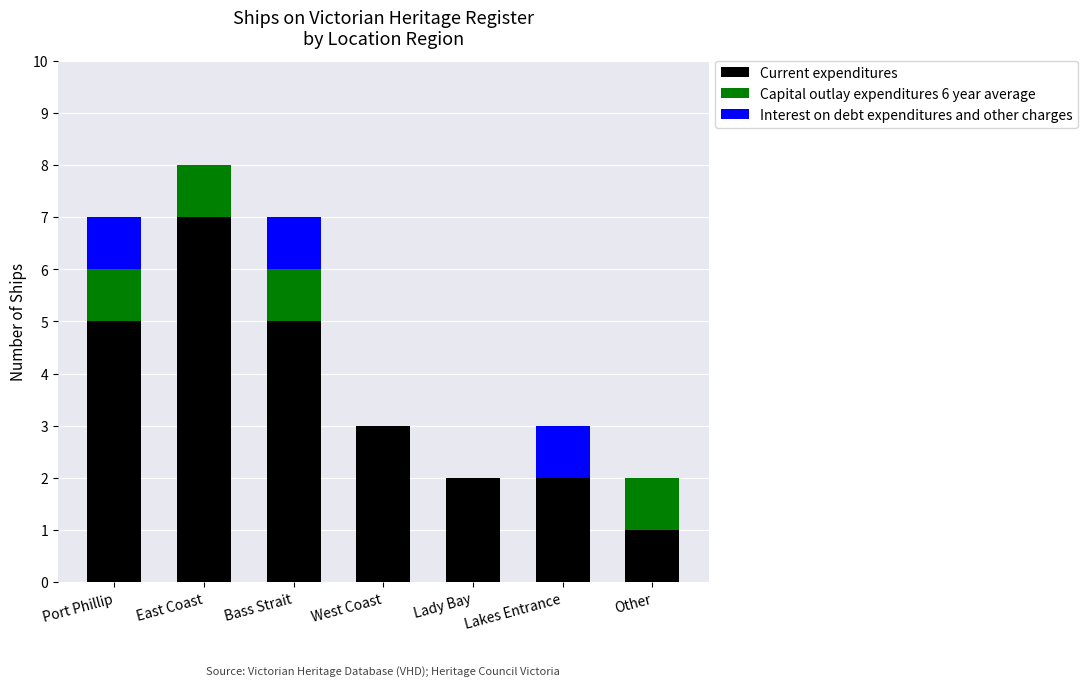

Count the number of categories in the chart.

7